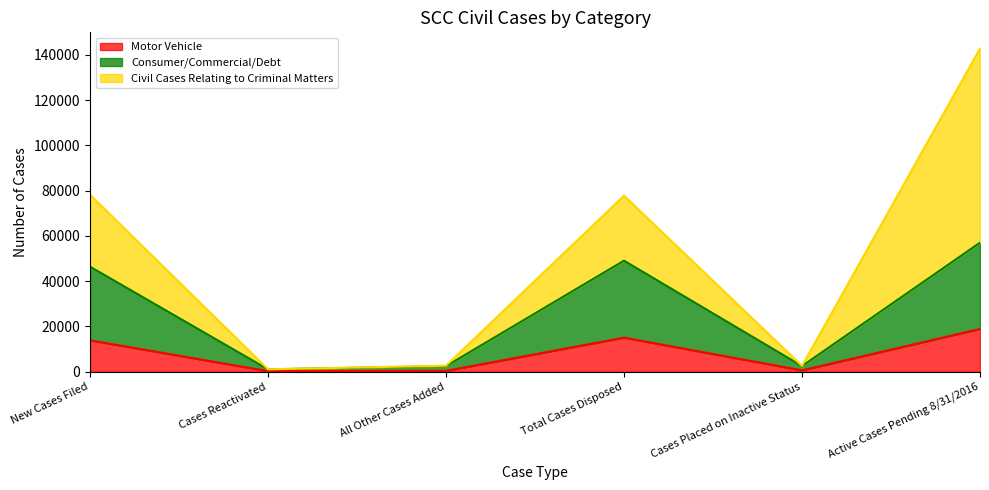

Which category has the highest value in the Motor Vehicle series?

Active Cases Pending 8/31/2016